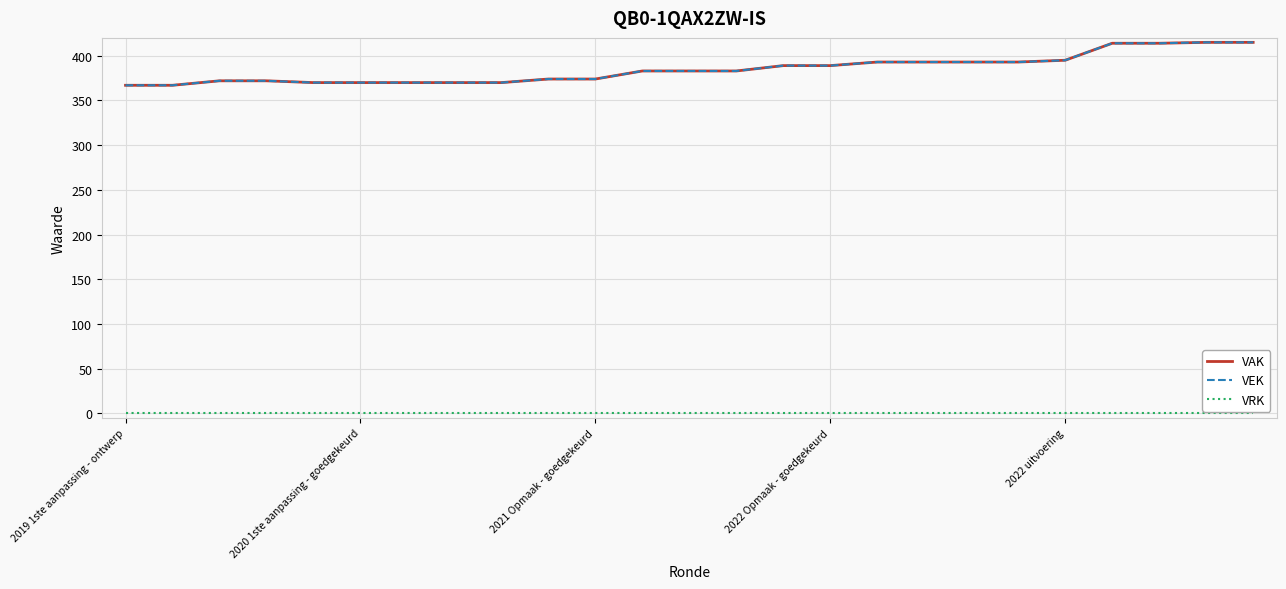

True or false: VEK and VAK intersect in this chart.

False